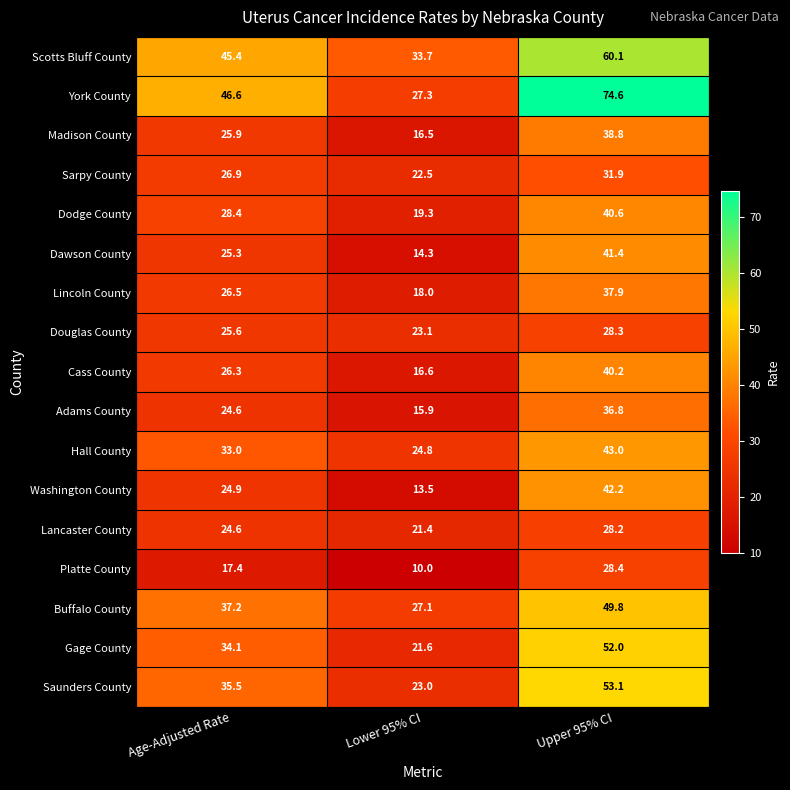

List the series in order of their peak value, lowest first.

Lancaster County, Douglas County, Platte County, Sarpy County, Adams County, Lincoln County, Madison County, Cass County, Dodge County, Dawson County, Washington County, Hall County, Buffalo County, Gage County, Saunders County, Scotts Bluff County, York County